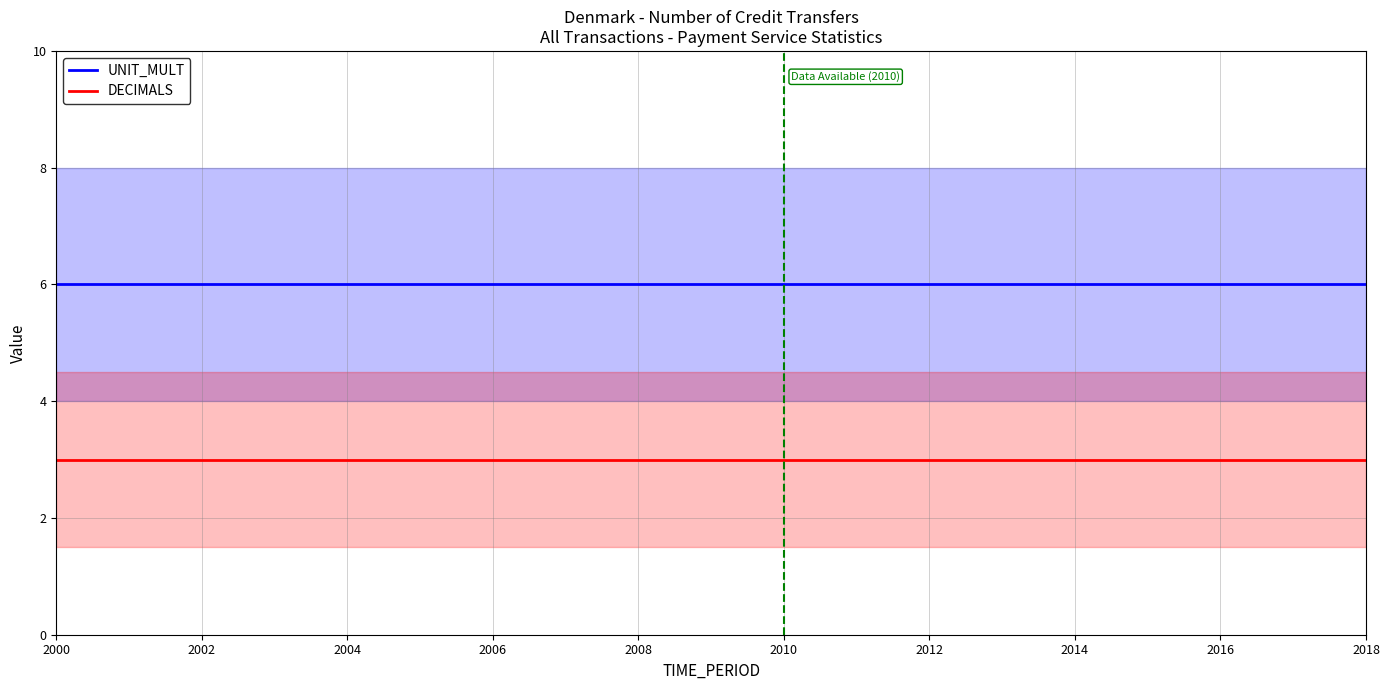

Which series has the widest spread of values?

UNIT_MULT